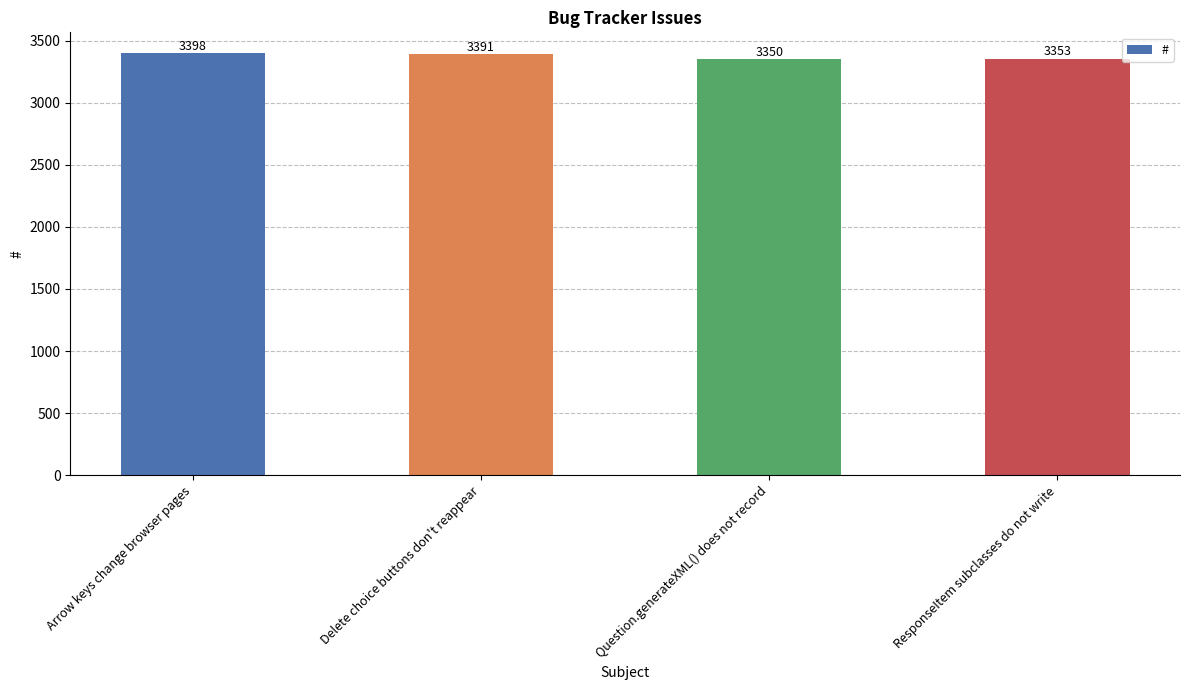

What value does the data have at Delete choice buttons don't reappear, to the nearest 10?

3390